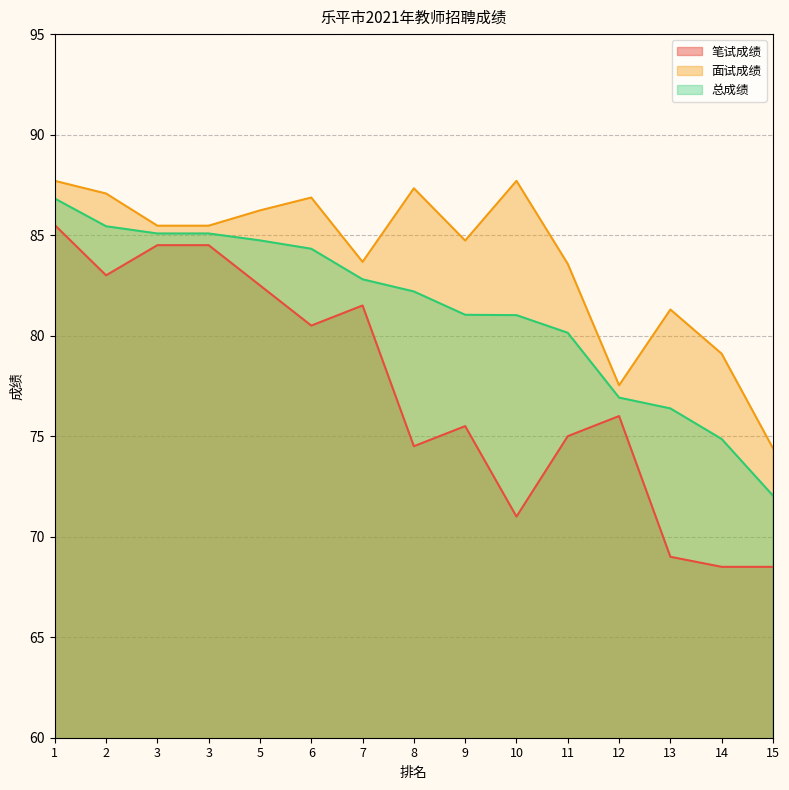

At how many categories does at least one series exceed 72?

15